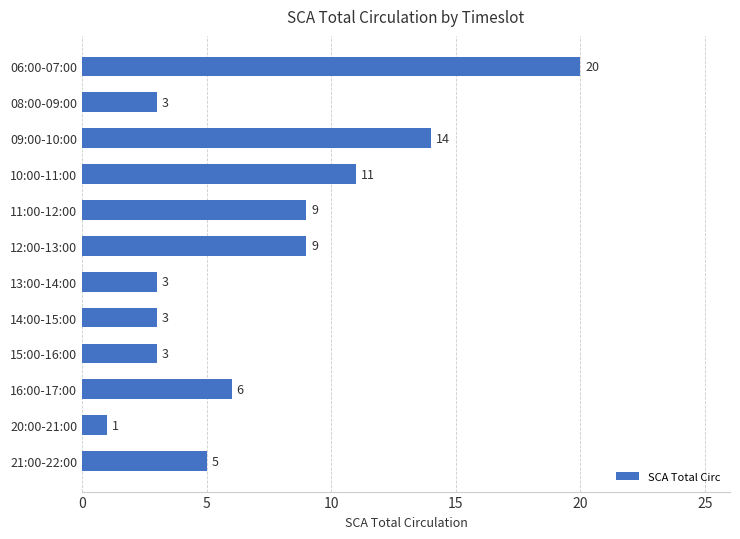

What is the change in value from 11:00-12:00 to 21:00-22:00?

-4